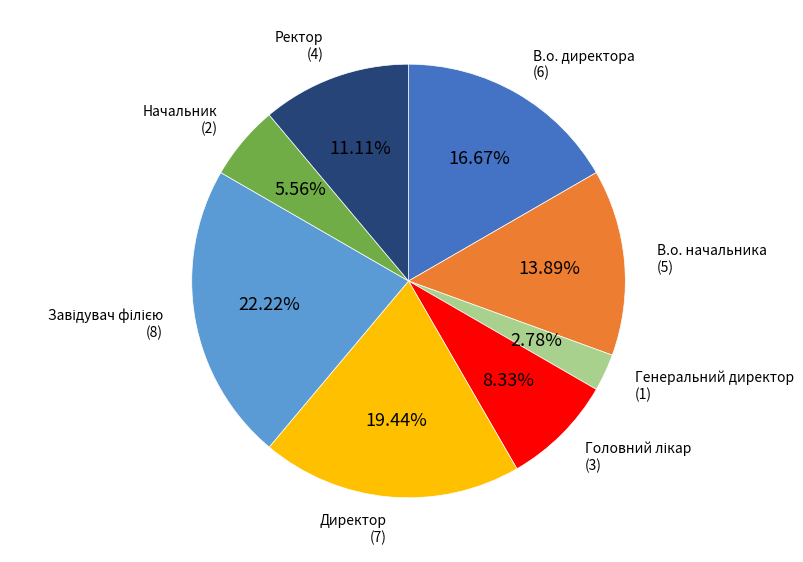

Which has a higher value, Директор or Начальник?

Директор